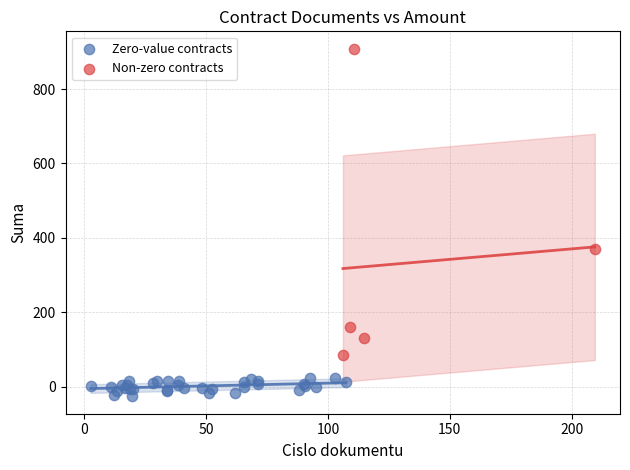

Which series contains the lowest Y value?

Zero-value contracts